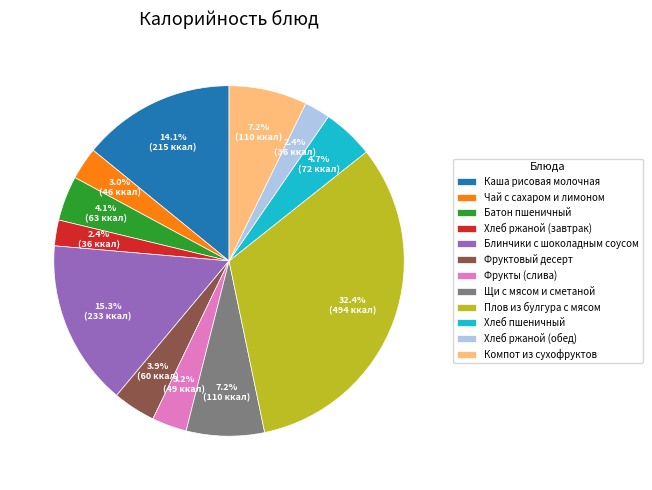

Is there any slice that represents more than half of the pie?

No